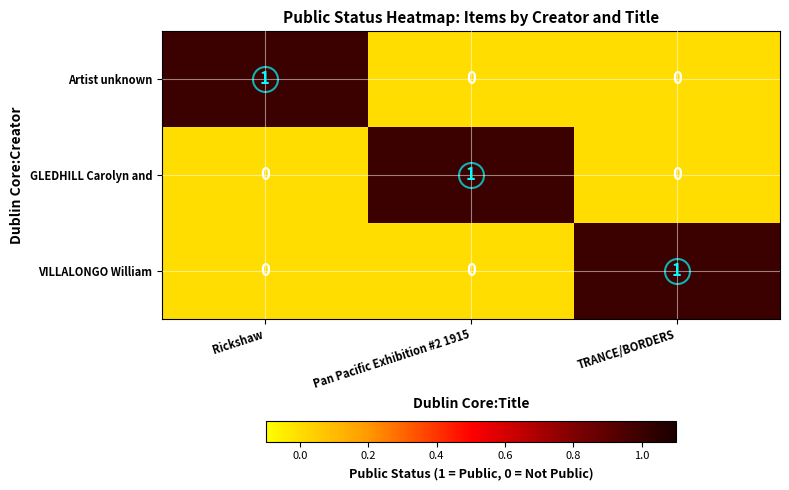

How many Artist unknown values are between 0 and 1?

3